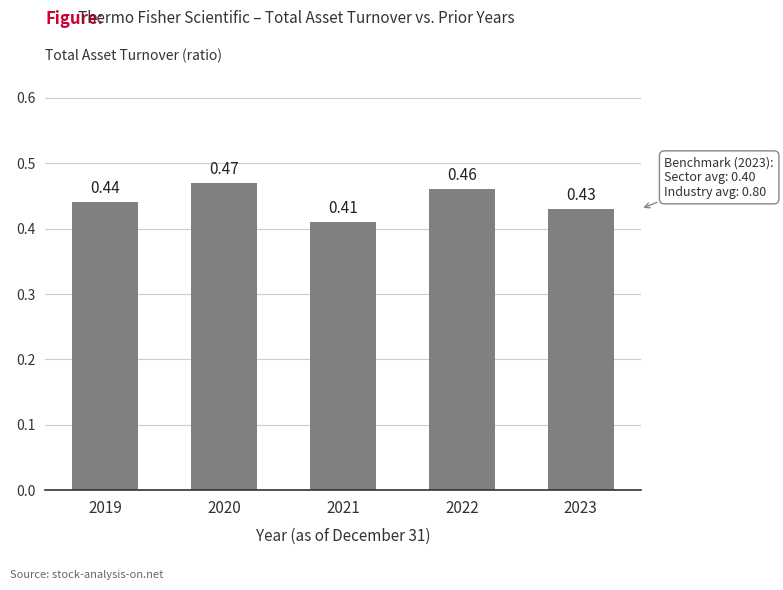

What is the sum of the values at 2022 and 2019?

0.9